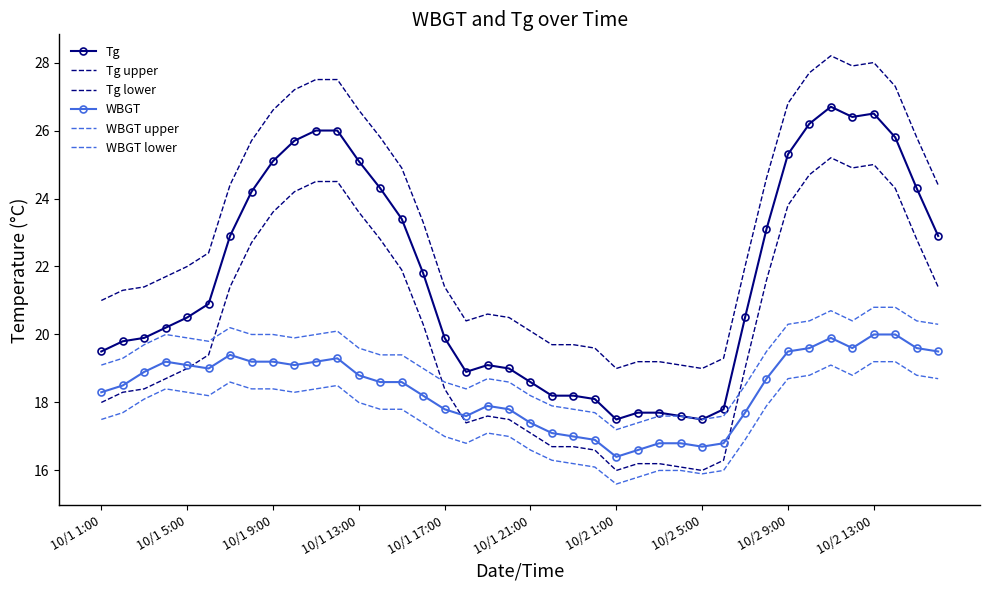

At which label does WBGT upper reach its minimum?

10/2 1:00